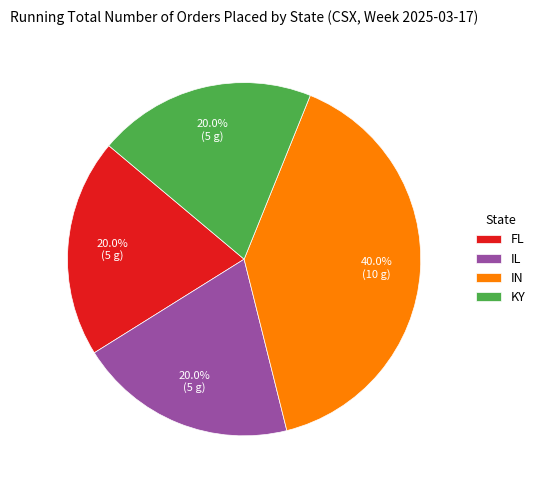

To the nearest percent, what is the combined percentage of IL and IN?

60%